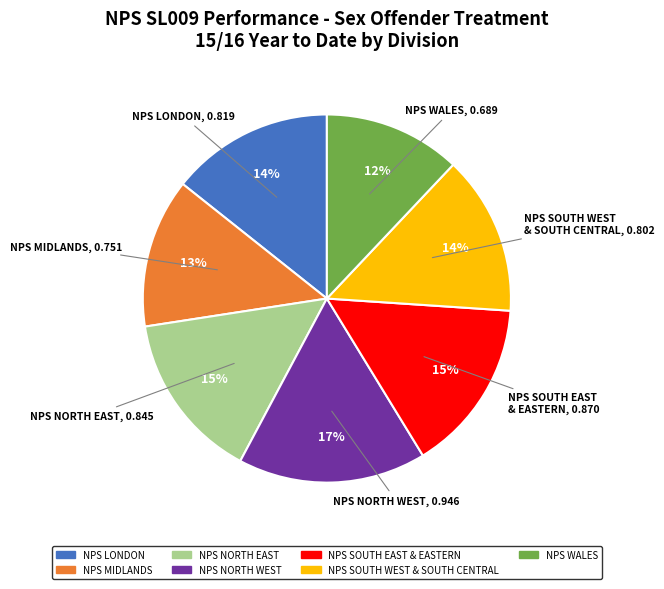

To the nearest percent, what is the average slice percentage?

14%